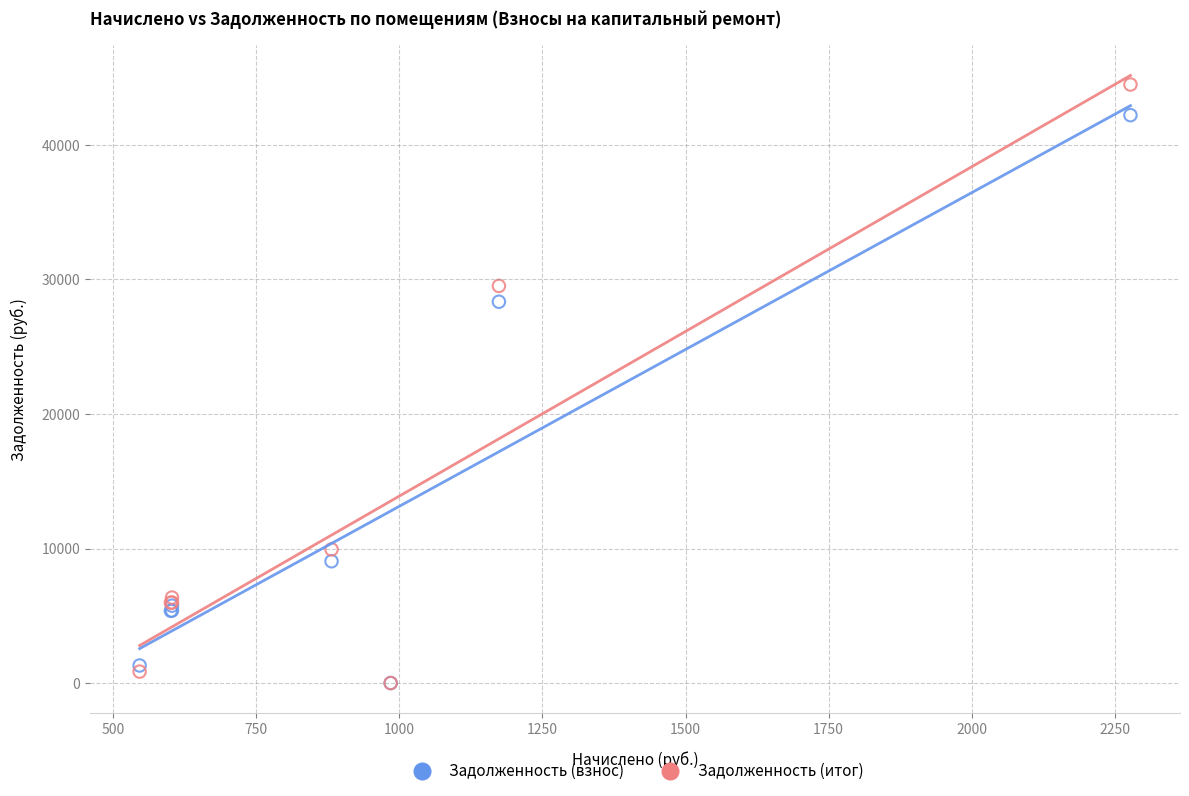

Which series has the largest Y range (max minus min)?

Задолженность (итог)